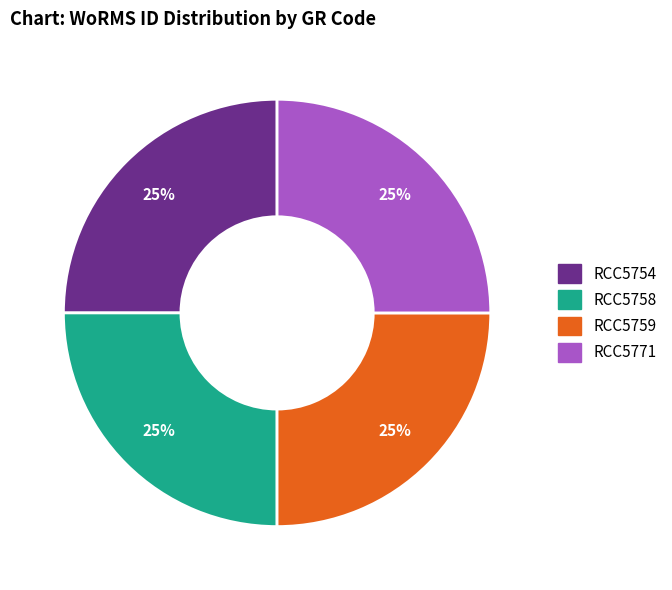

To the nearest percent, what percentage of the pie is RCC5759?

25%